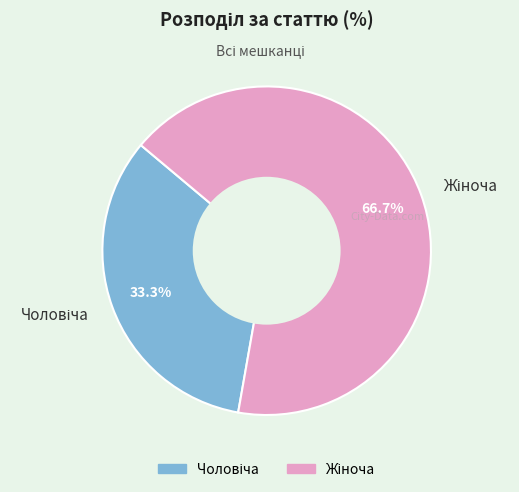

What percentage is the Чоловіча slice, to the nearest percent?

33%